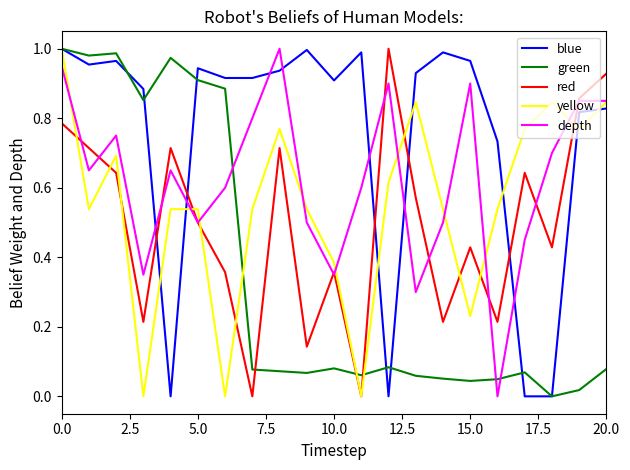

How many lines are shown in the chart?

5